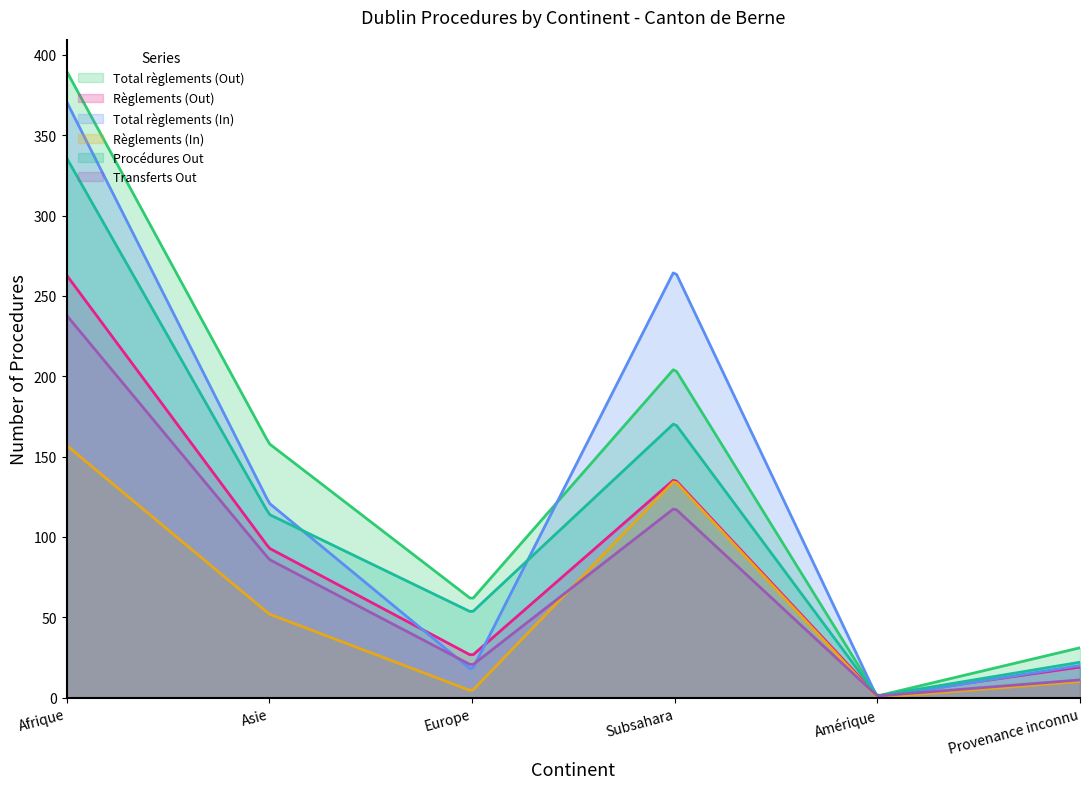

Reading left to right, what are all the values shown in this chart?

Total règlements (Out): 390	158	61	205	1	31
Règlements (Out): 263	93	26	136	1	19
Total règlements (In): 371	121	17	266	0	20
Règlements (In): 157	52	4	135	0	10
Procédures Out: 336	114	53	171	1	22
Transferts Out: 238	86	20	118	1	11